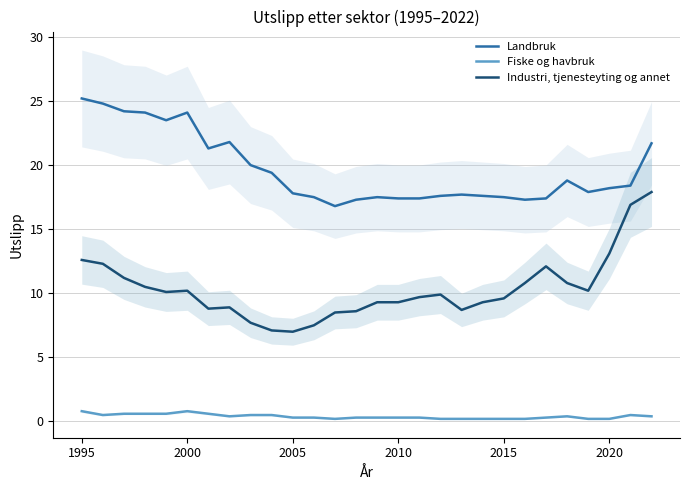

What is the minimum value for Industri, tjenesteyting og annet?

7.0